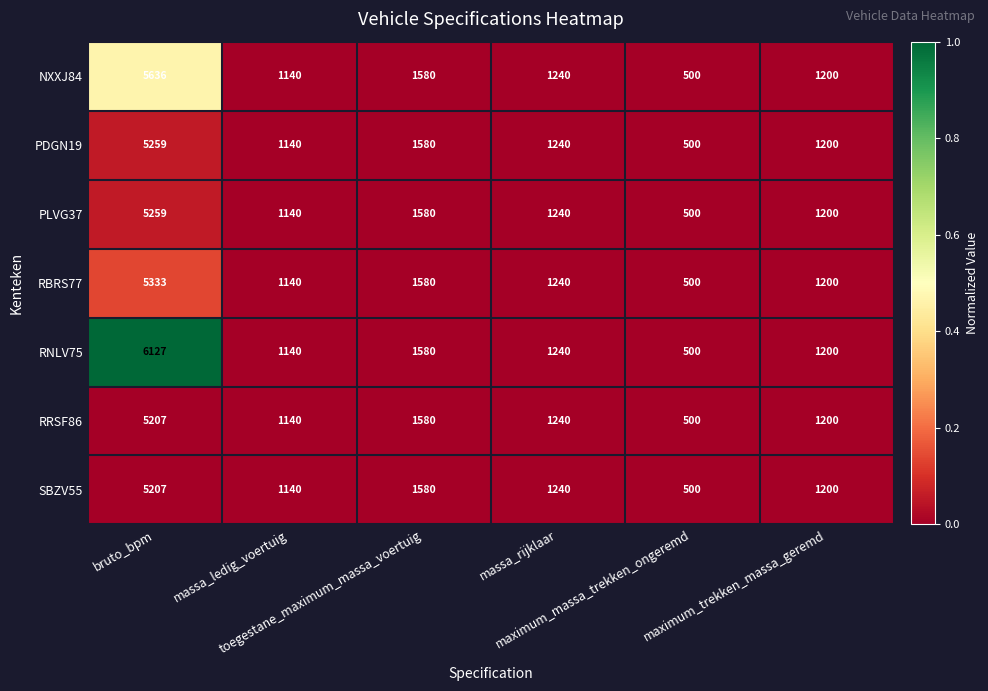

What is the lowest value of the PLVG37 series?

500